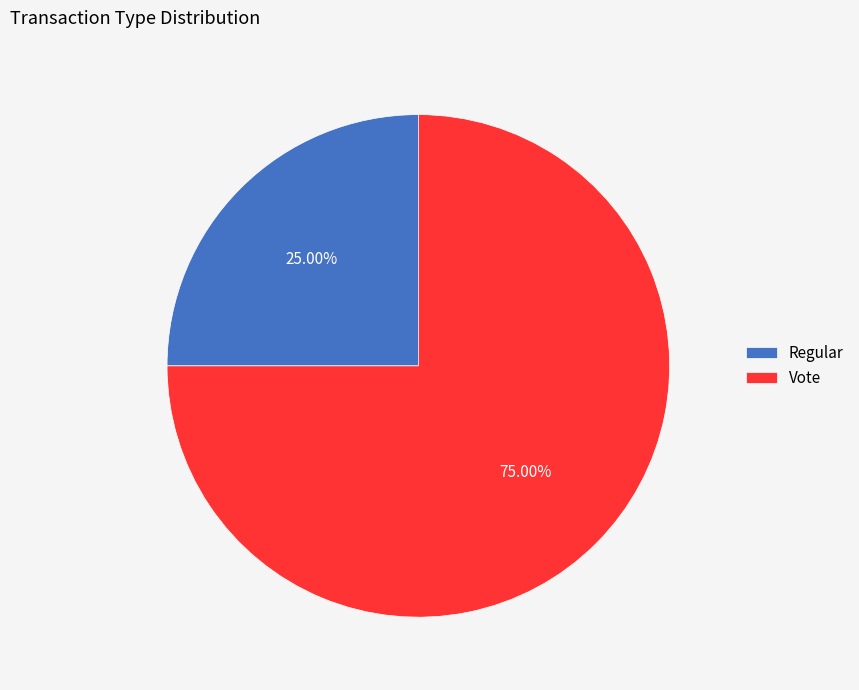

What percentage is the Vote slice, to the nearest percent?

75%